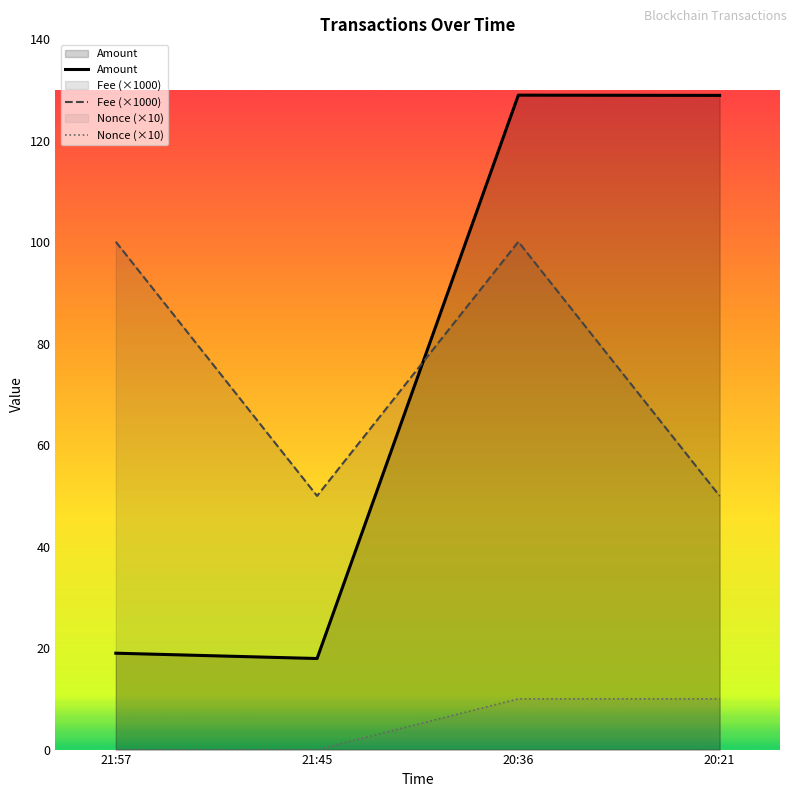

Reading right to left, extract all data points from this chart.

Amount: 20:21=128.9	20:36=129.0	21:45=17.9	21:57=19.0
Fee (×1000): 20:21=50.0	20:36=100.1	21:45=50.0	21:57=100.1
Nonce (×10): 20:21=10.0	20:36=10.0	21:45=0.0	21:57=0.0